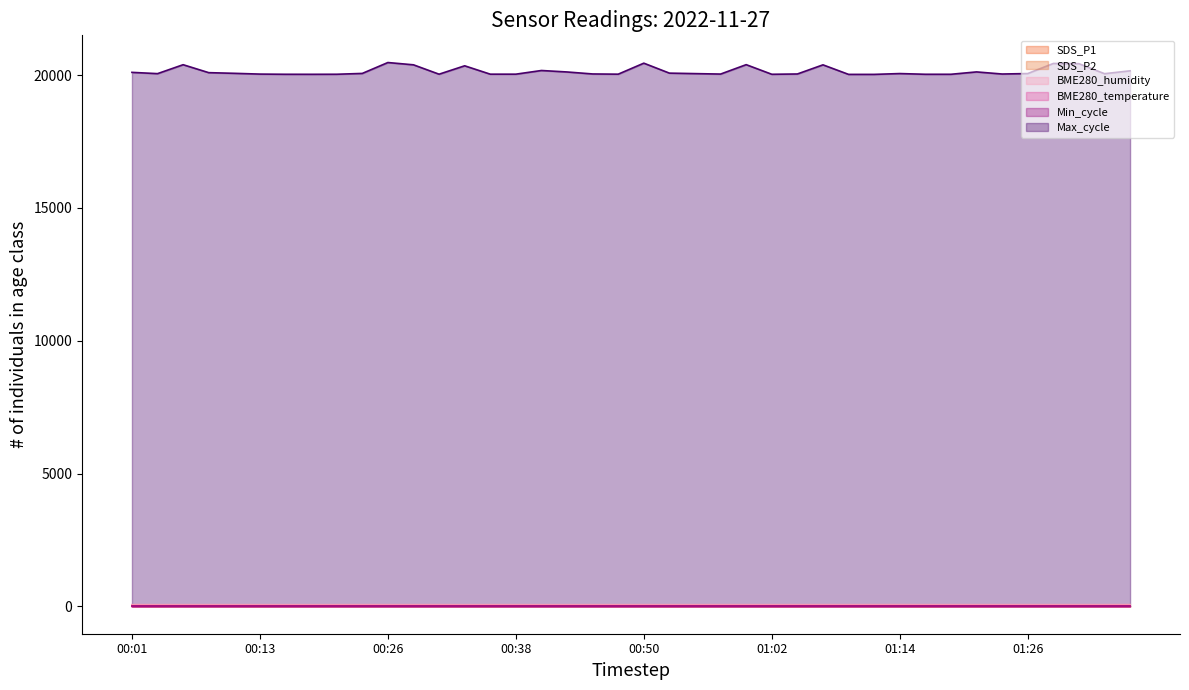

What is the total value across all series at 00:38?

20150.4